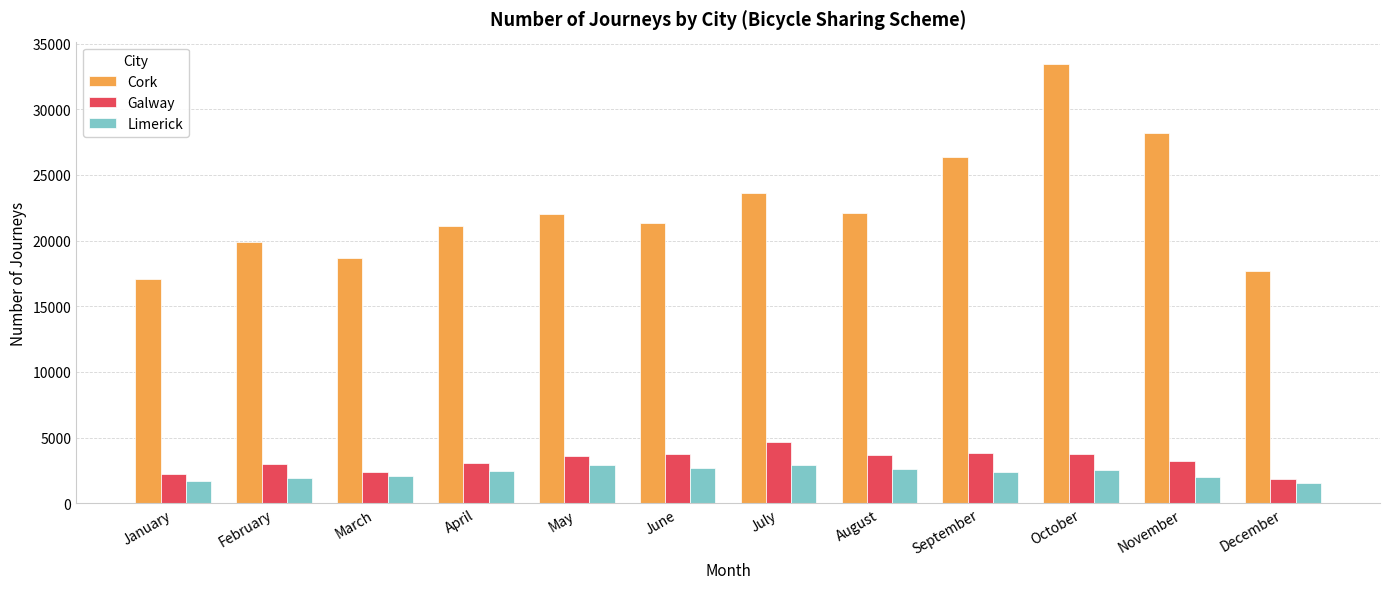

What is the average value of the Limerick series?

2314